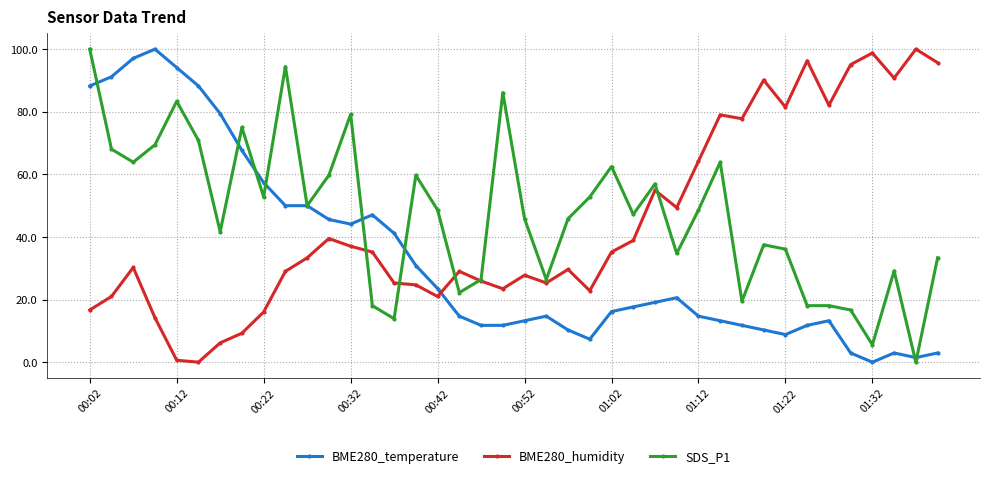

At how many categories does at least one series exceed 69?

22